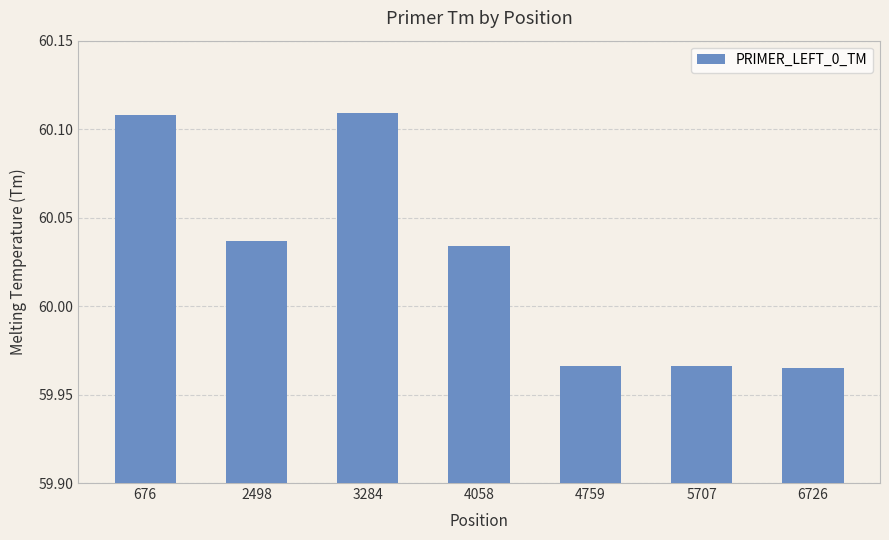

Which has a higher value, 676 or 2498?

676